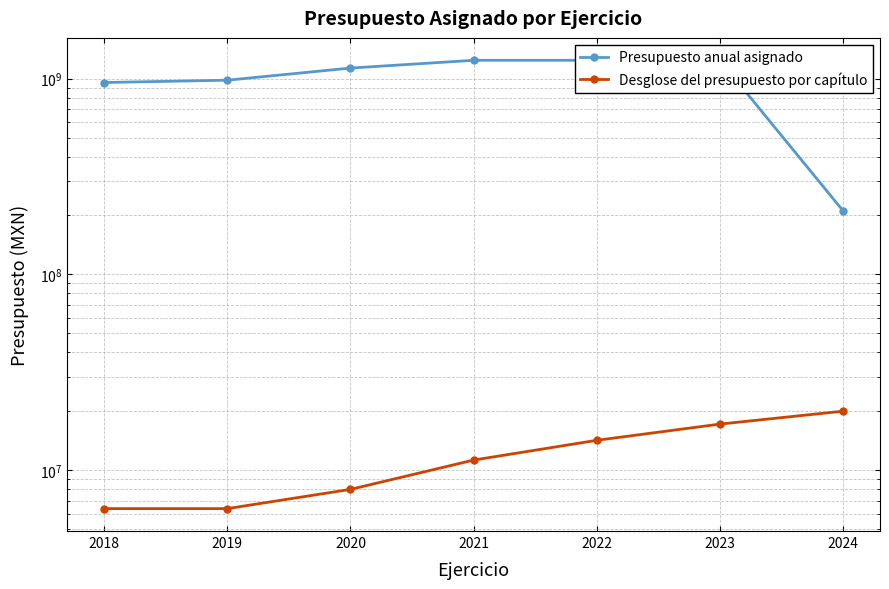

At how many categories does at least one series exceed 1093708944?

4